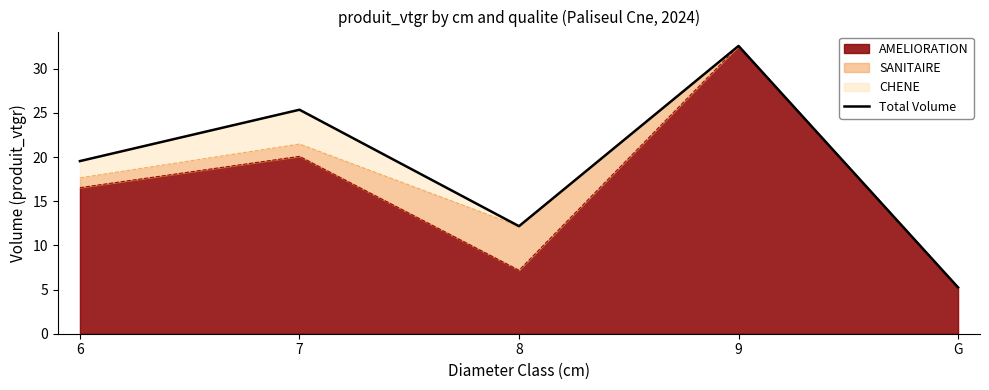

List the labels in order of AMELIORATION value, largest first.

9, 7, 6, 8, G